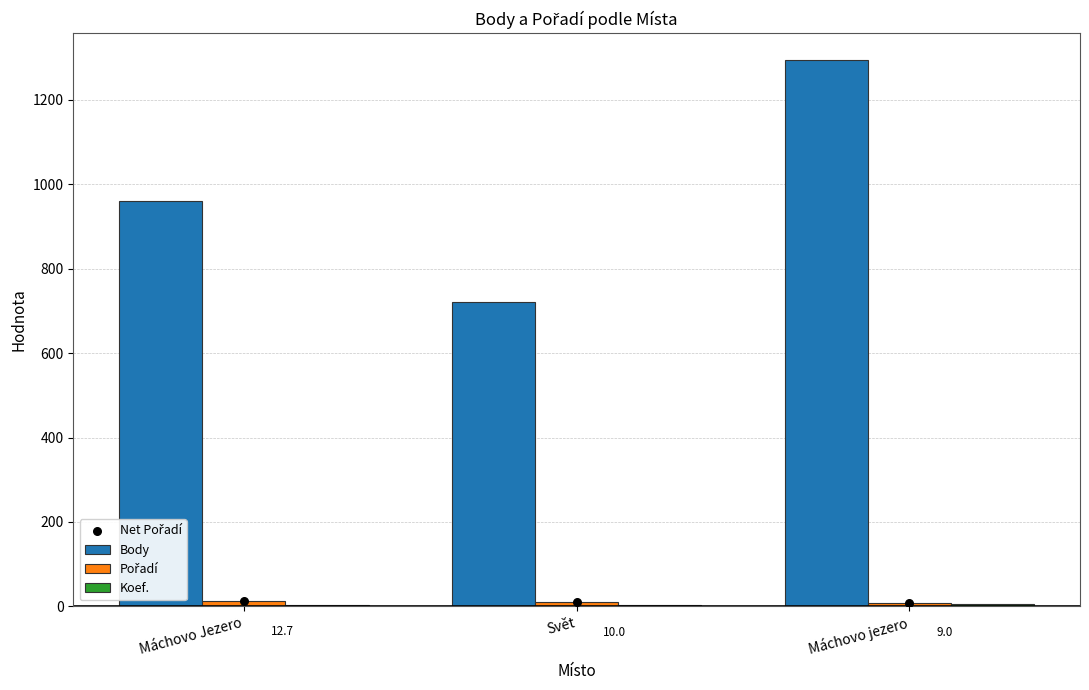

At how many categories does at least one series exceed 1164?

1